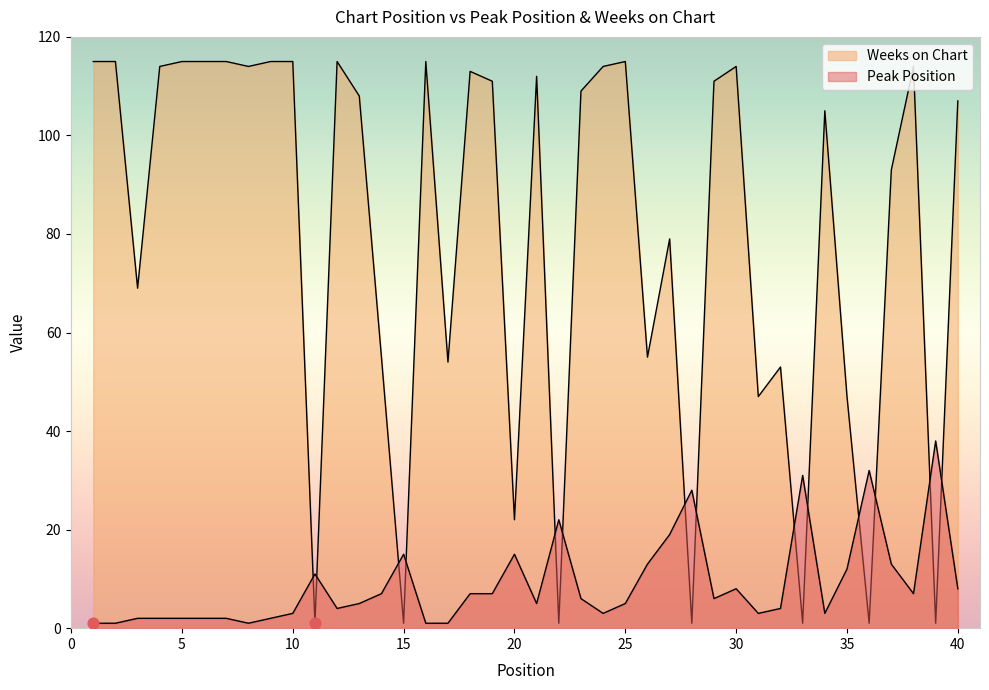

Which series has the largest total across all categories?

Weeks on Chart